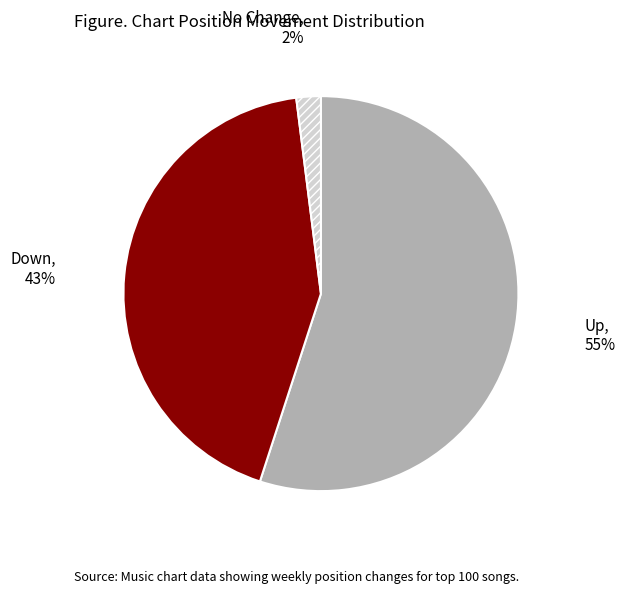

To the nearest percent, what portion does Down represent?

43%